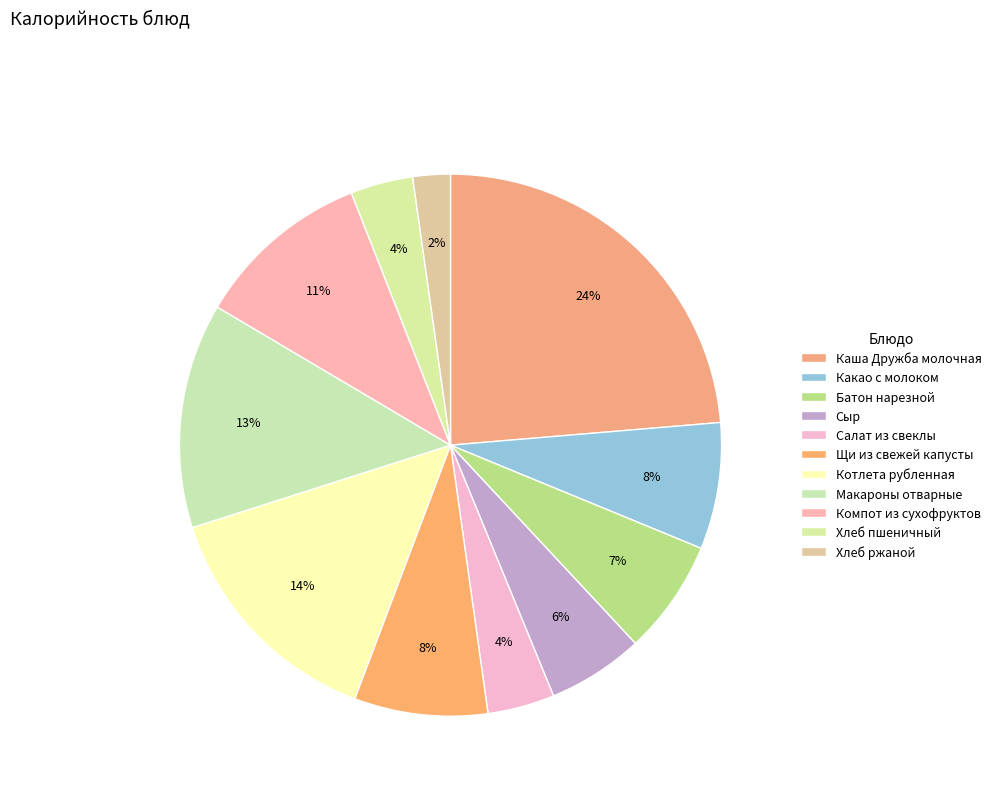

How many slices are in this pie chart?

11